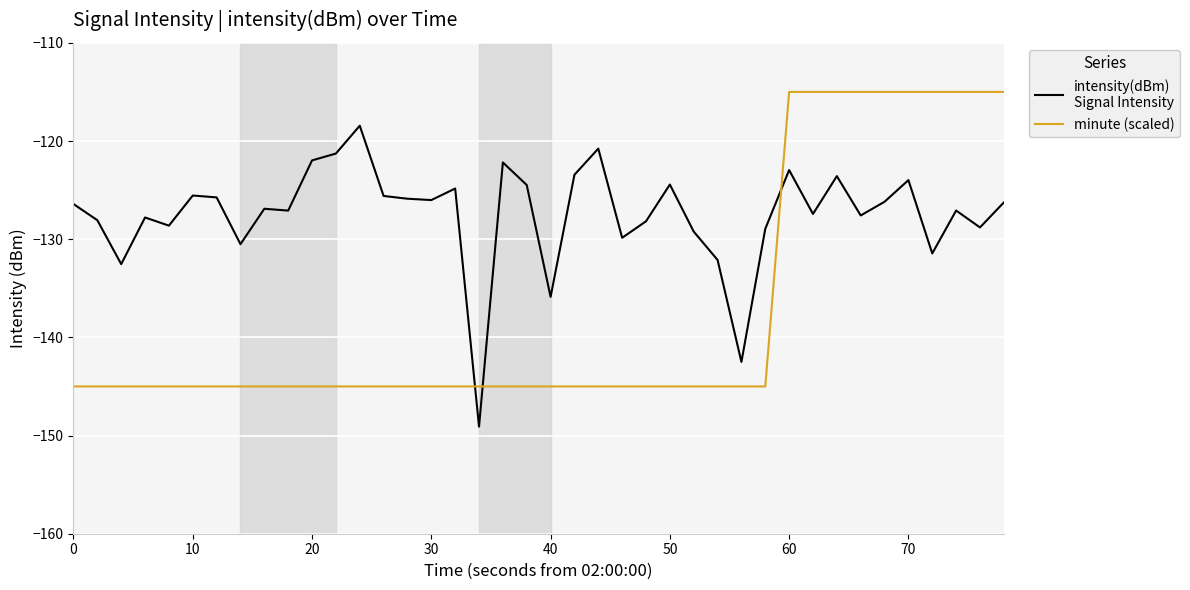

How many categories are shown in the chart?

40